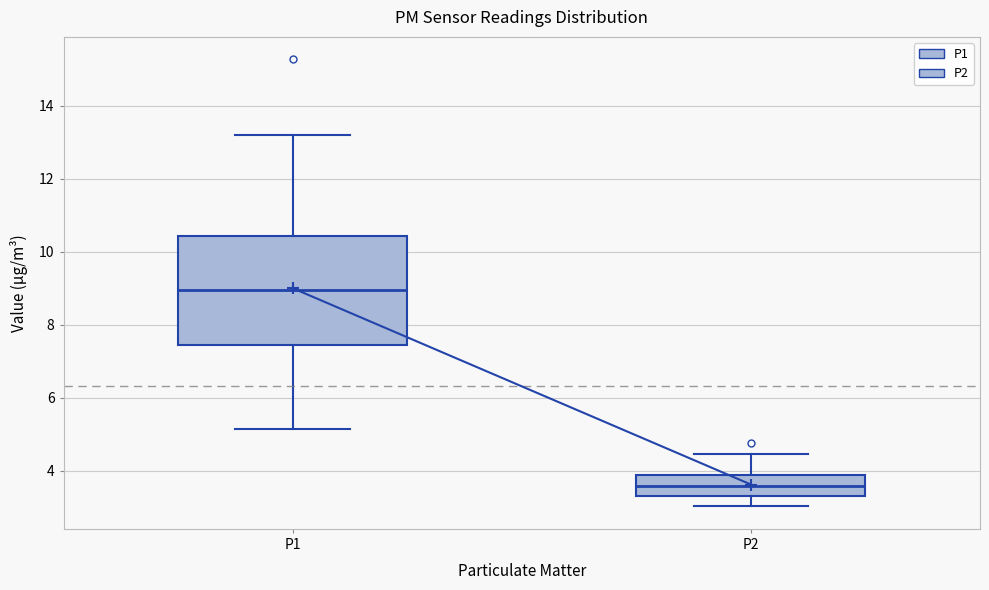

Which box has the lowest median line?

P2